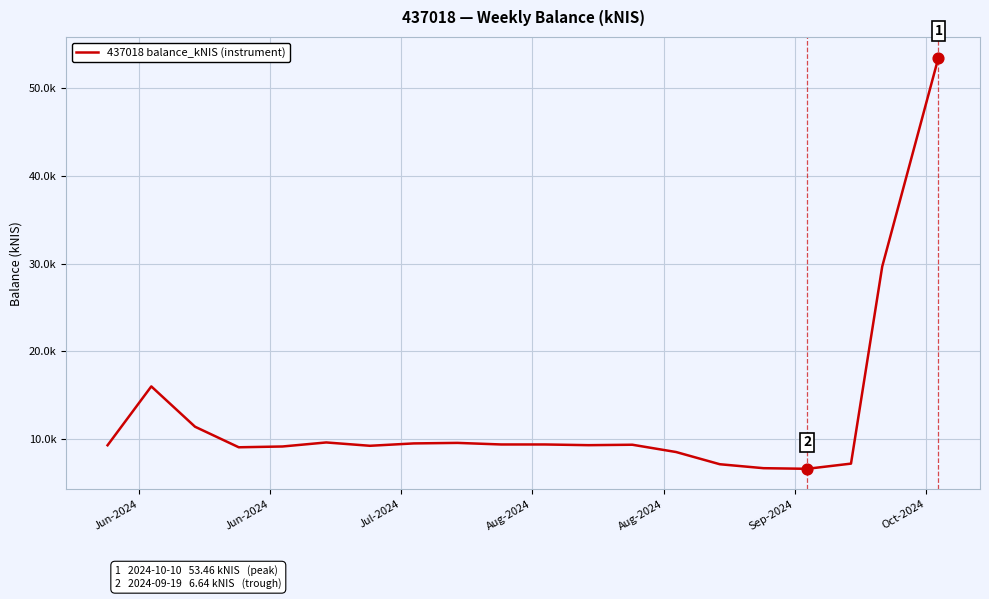

Does the chart have visible grid lines?

Yes